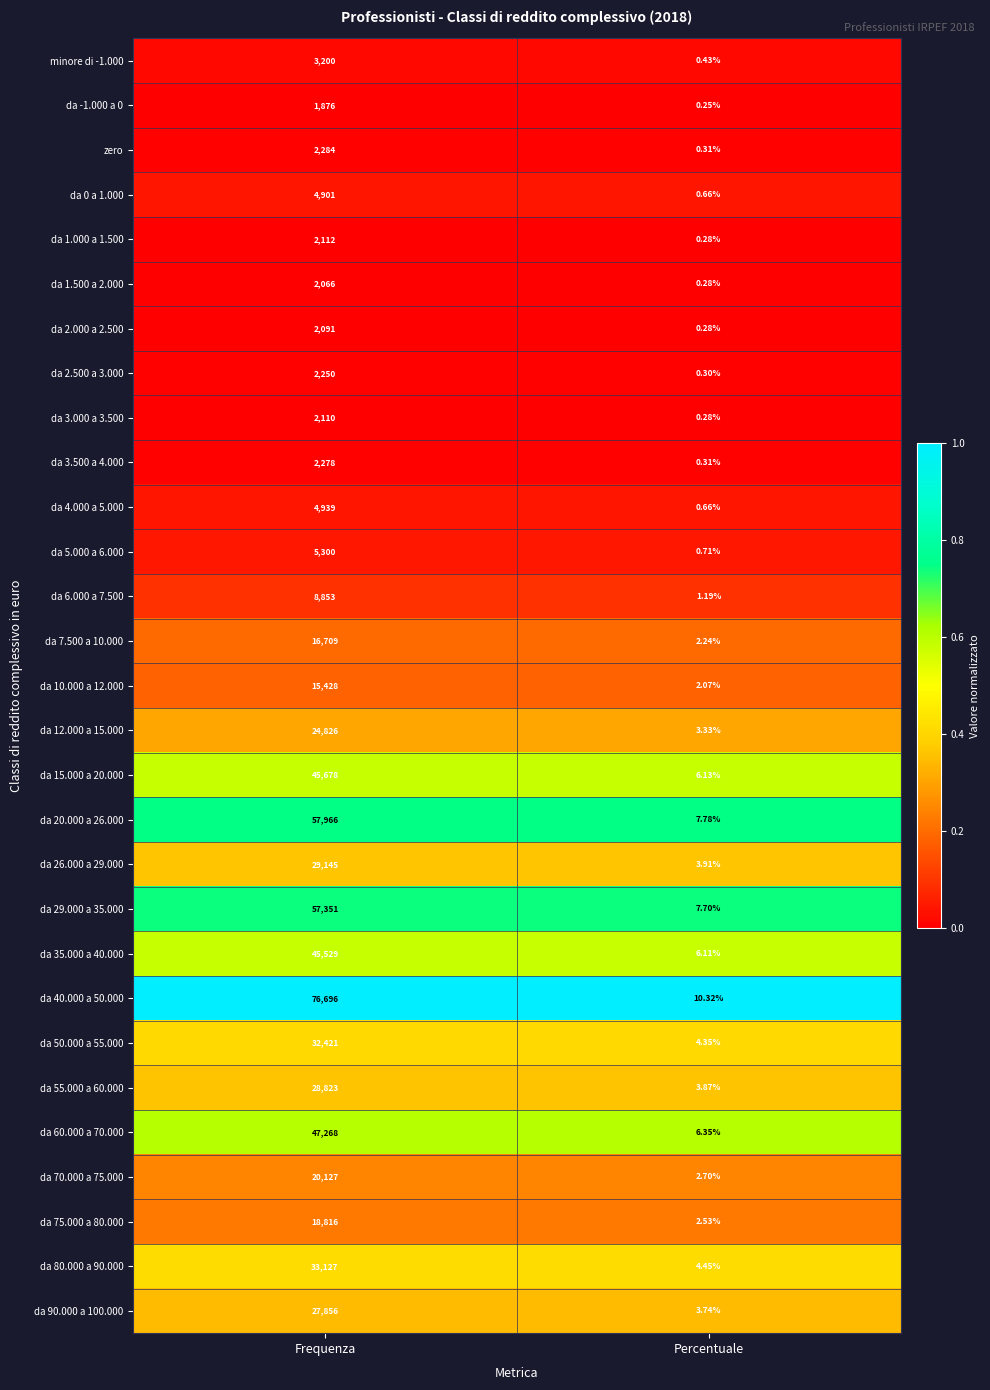

Count the number of data series in this chart.

29